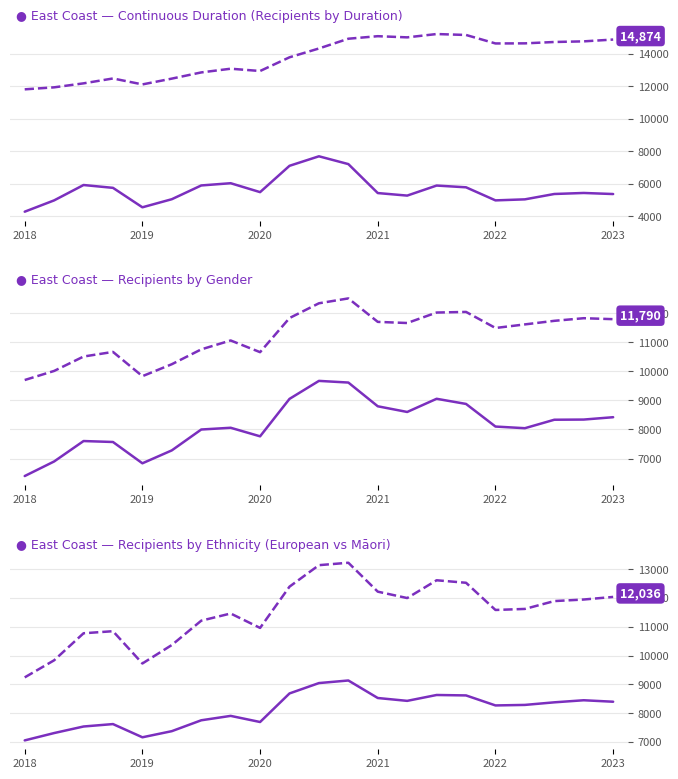

Reading right to left, transcribe all the data shown in this chart.

One year or less (Continuous): 5370	5436	5373	5043	4980	5784	5892	5274	5430	7212	7692	7107	5487	6036	5898	5052	4554	5751	5925	4980	4284
More than one year (Continuous): 14874	14763	14724	14640	14634	15156	15213	15009	15081	14925	14325	13782	12939	13080	12852	12471	12114	12480	12180	11934	11811
Male: 8421	8340	8334	8043	8100	8877	9054	8601	8796	9612	9669	9051	7764	8058	7998	7281	6837	7569	7602	6900	6399
Female: 11790	11823	11733	11610	11487	12039	12018	11658	11697	12504	12336	11829	10656	11058	10752	10242	9831	10665	10506	10011	9699
European: 8394	8445	8373	8283	8265	8613	8628	8424	8523	9132	9042	8682	7689	7902	7749	7371	7158	7617	7533	7305	7050
Maori: 12036	11946	11892	11619	11583	12528	12615	11997	12219	13224	13140	12393	10959	11460	11211	10365	9723	10845	10773	9834	9240